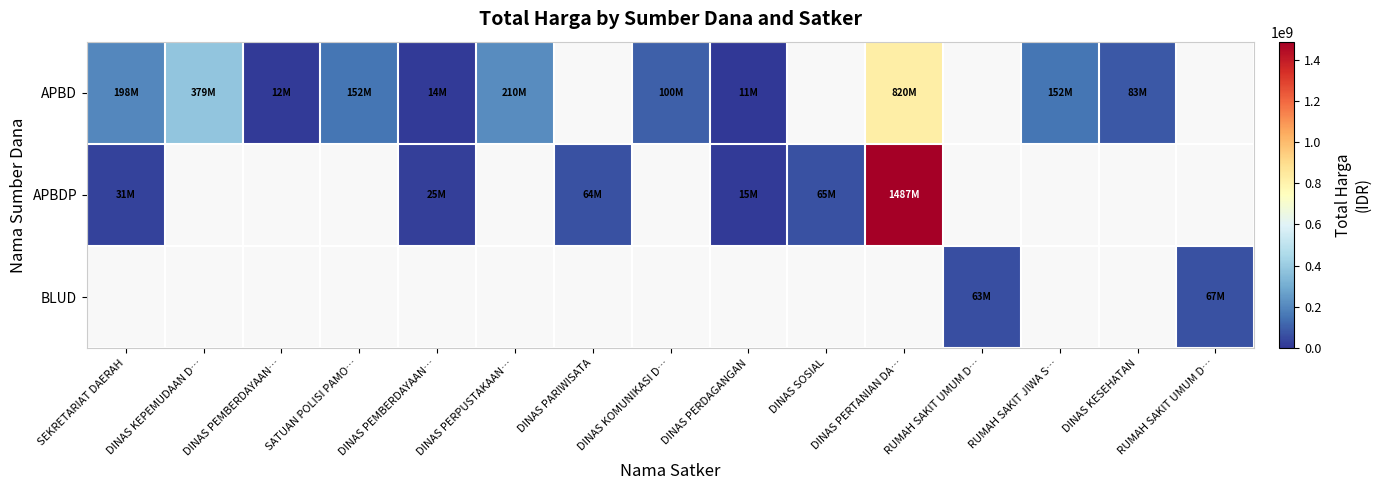

How many series are shown in this chart?

3